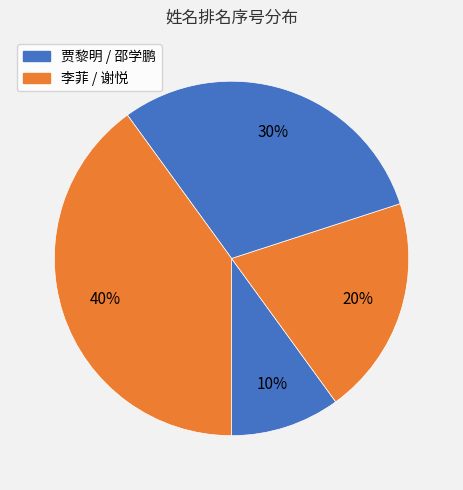

How many segments does this pie chart have?

4